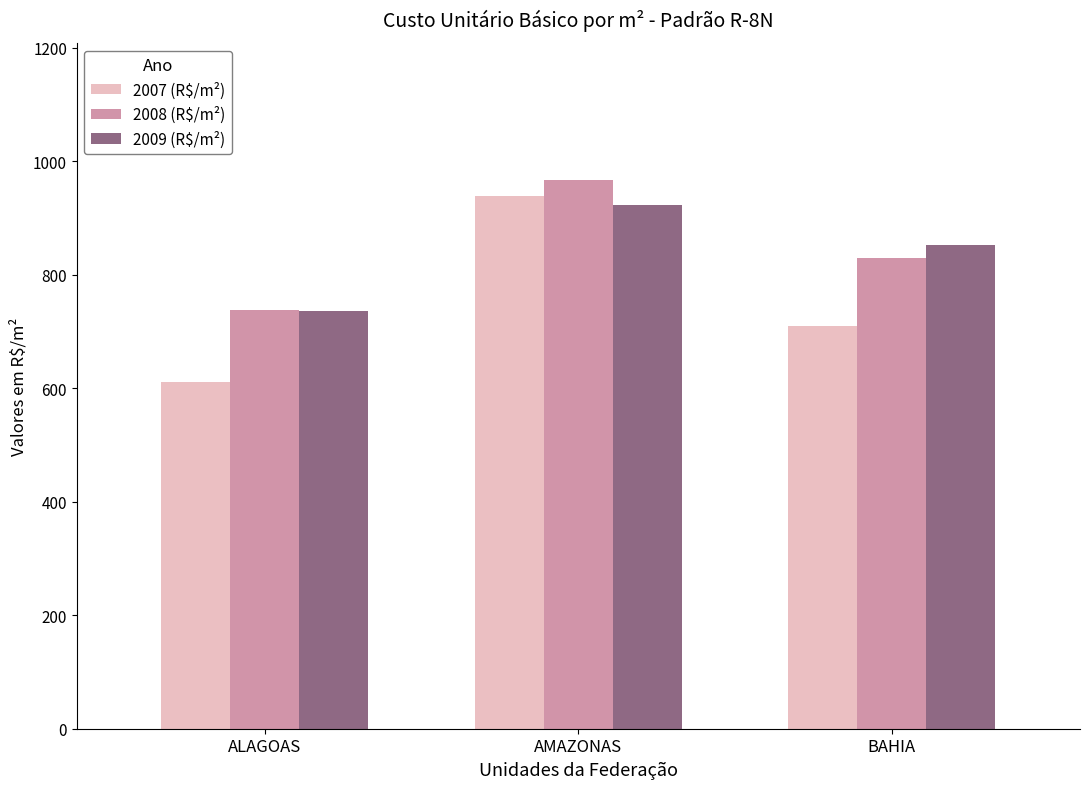

What position from the right is ALAGOAS?

3